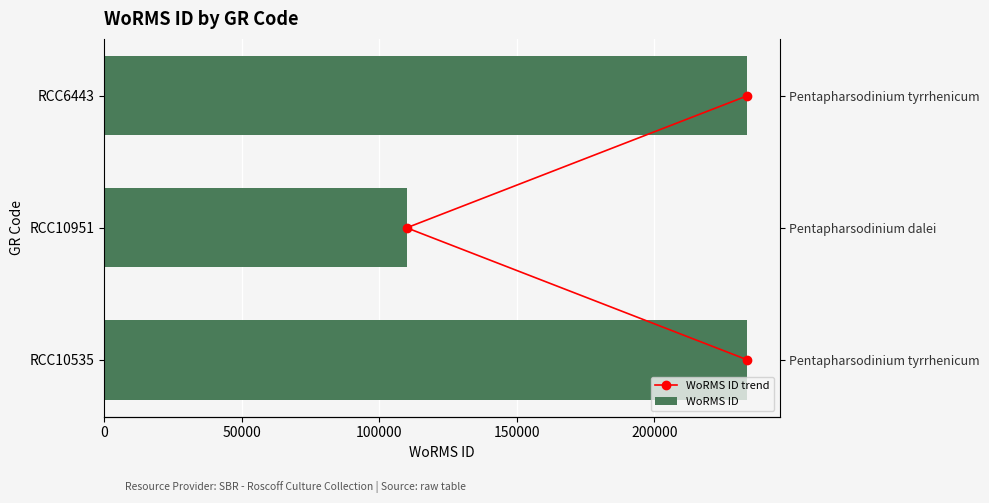

How many distinct data groups are displayed?

2